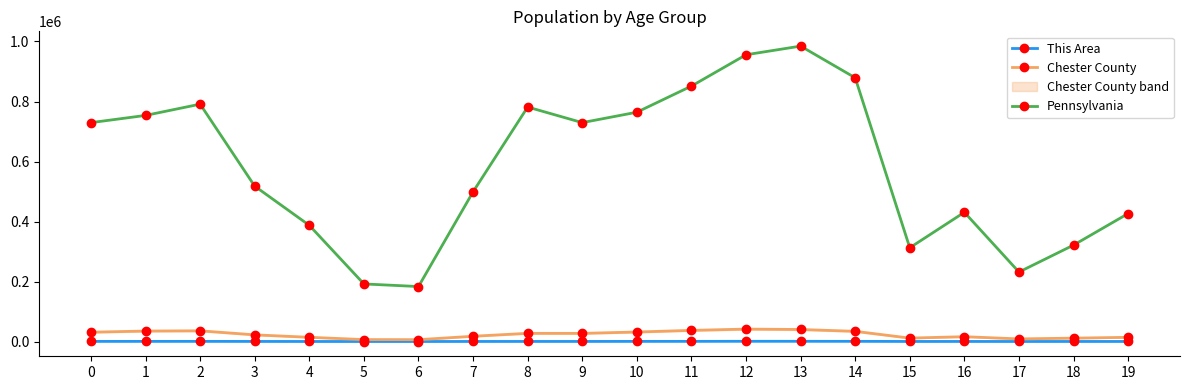

Is it true that Chester County equals 27323 at 8?

True